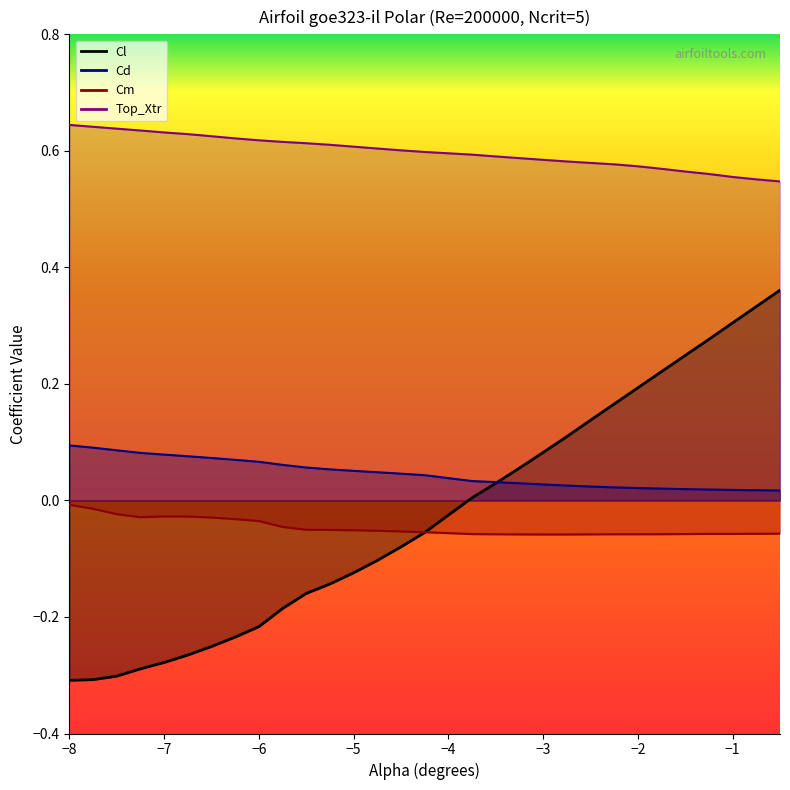

At which label does Cm reach its peak?

−8